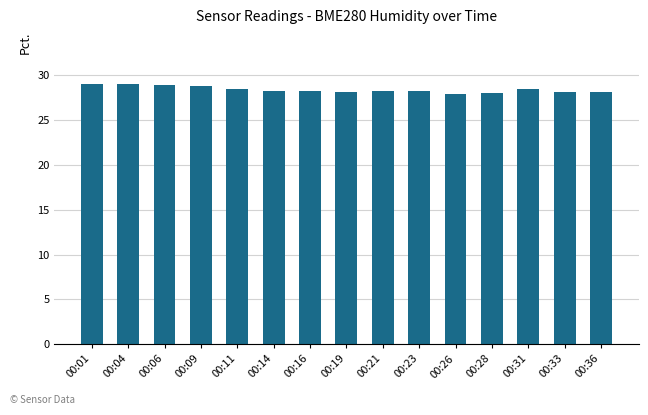

What is the sum of the values at 00:09 and 00:11?

57.3